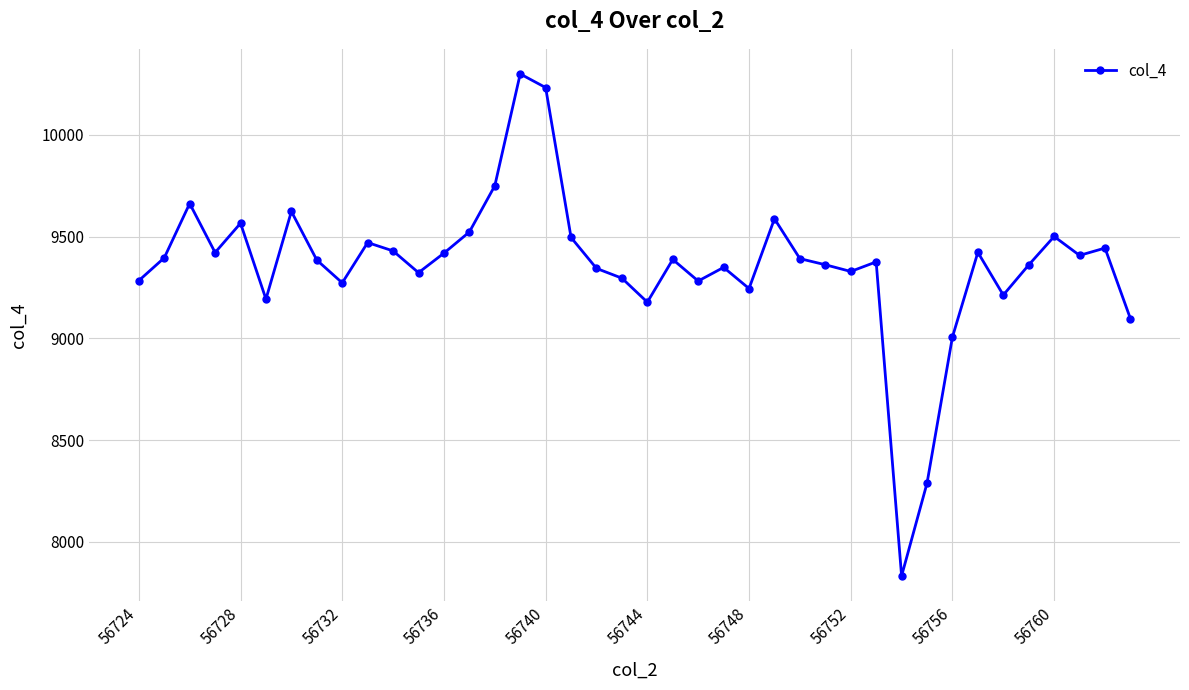

What is the difference between the second highest and second lowest values?

1945